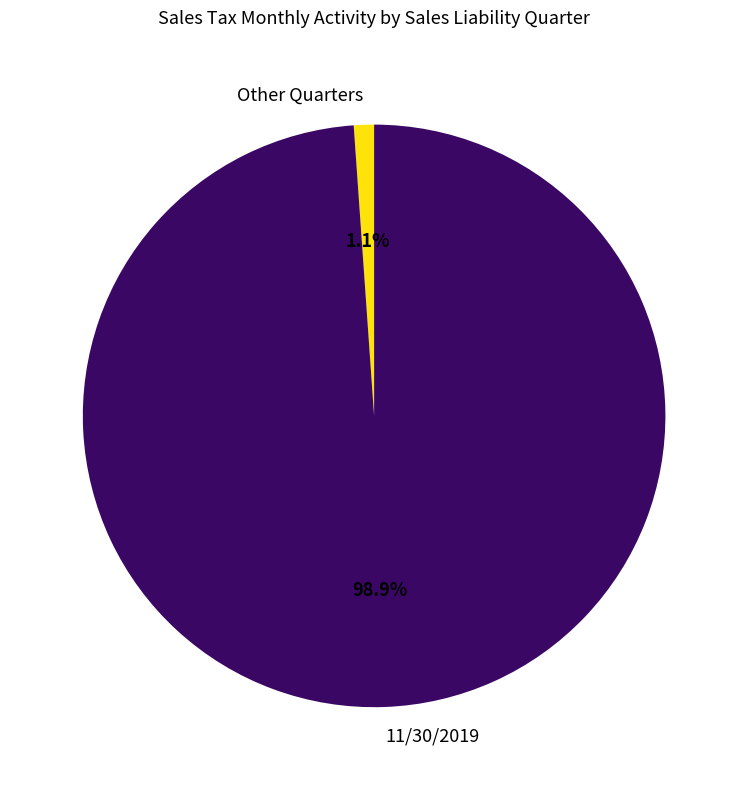

Do Other Quarters and 11/30/2019 together represent more than half of the pie?

Yes